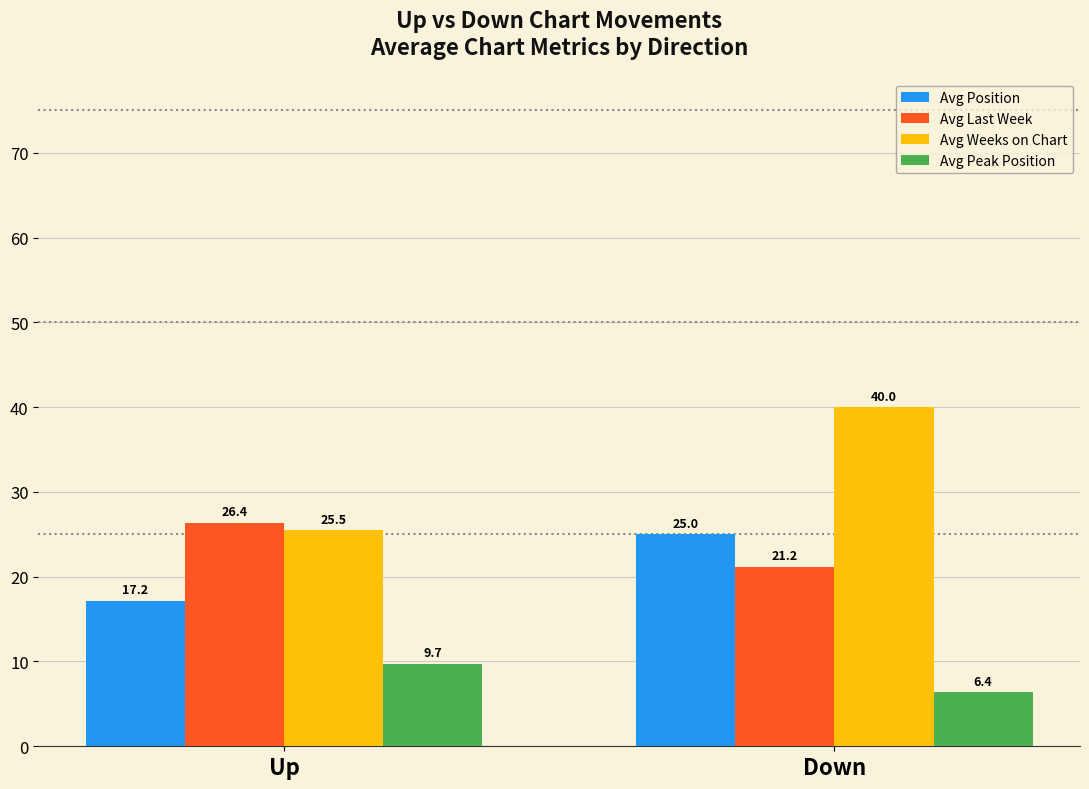

Reading left to right, extract all data points from this chart.

Avg Position: 17.2	25.0
Avg Last Week: 26.4	21.2
Avg Weeks on Chart: 25.5	40.0
Avg Peak Position: 9.7	6.4